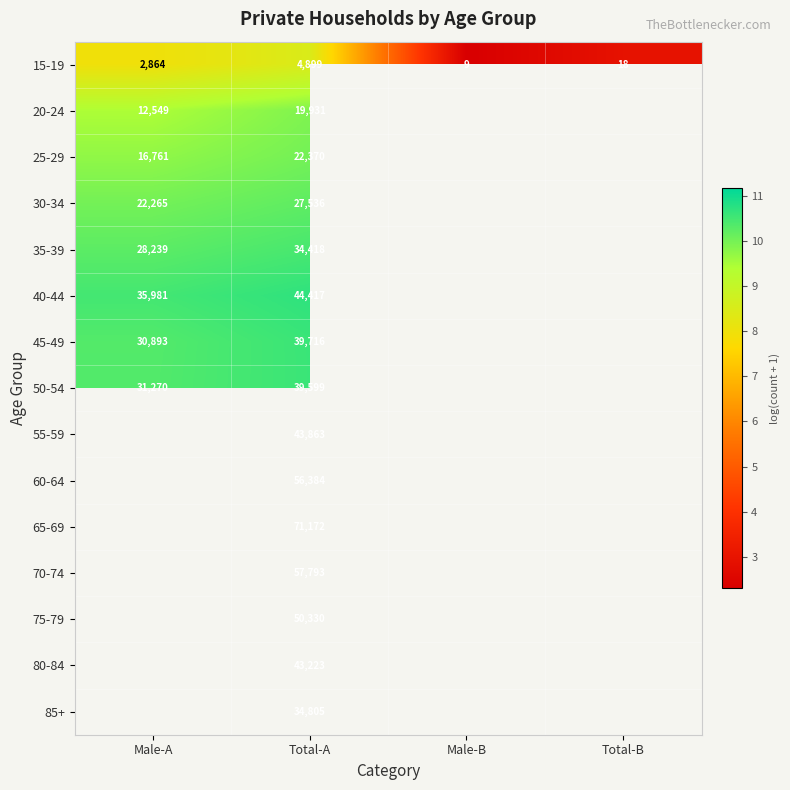

Count the number of data series in this chart.

15